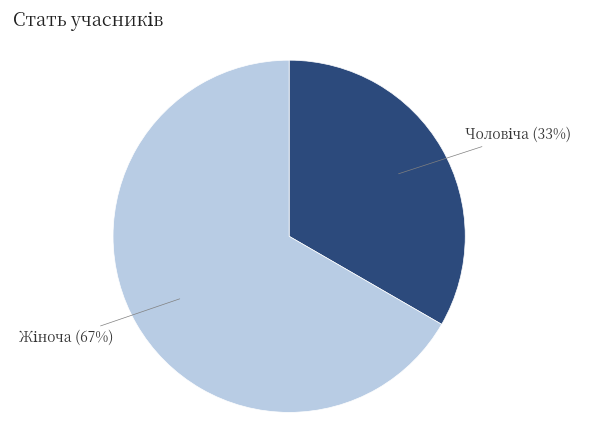

Does any single category account for the majority?

Yes